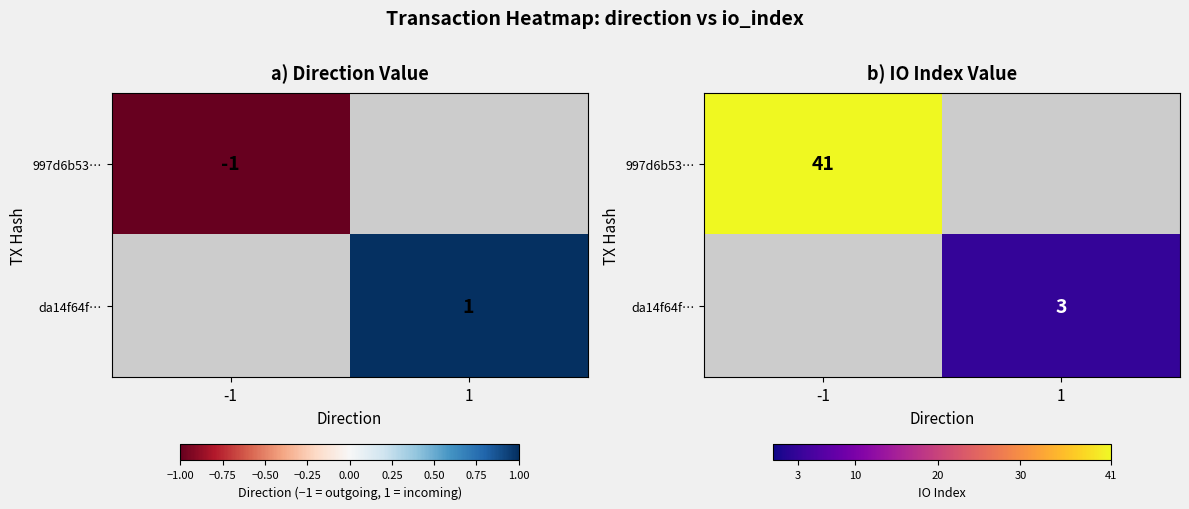

How many series are shown in this chart?

2